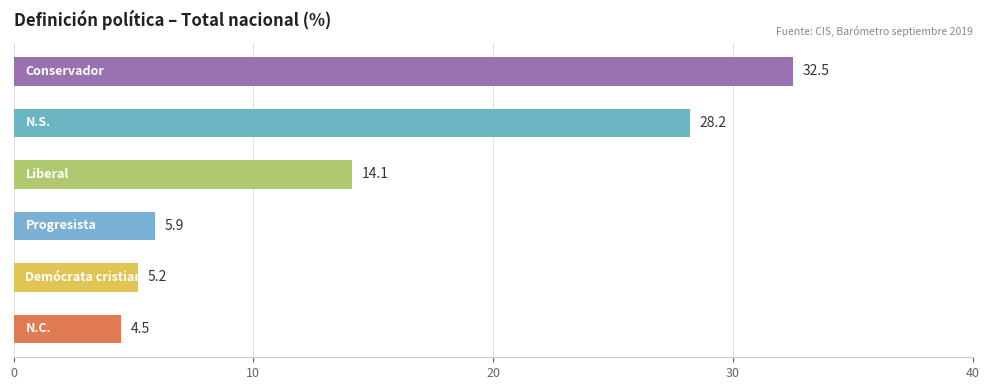

What is the maximum value shown in the chart?

32.5